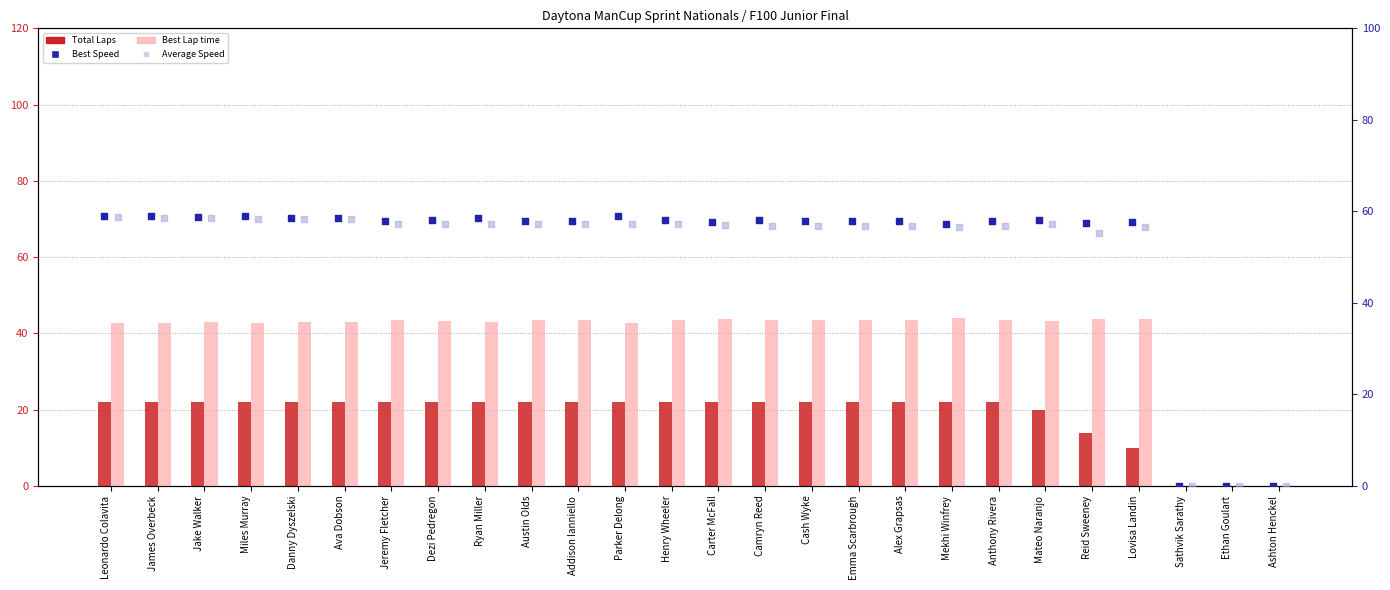

Is the value of Average Speed at Lovisa Landin greater than the value of Total Laps at Parker Delong?

Yes